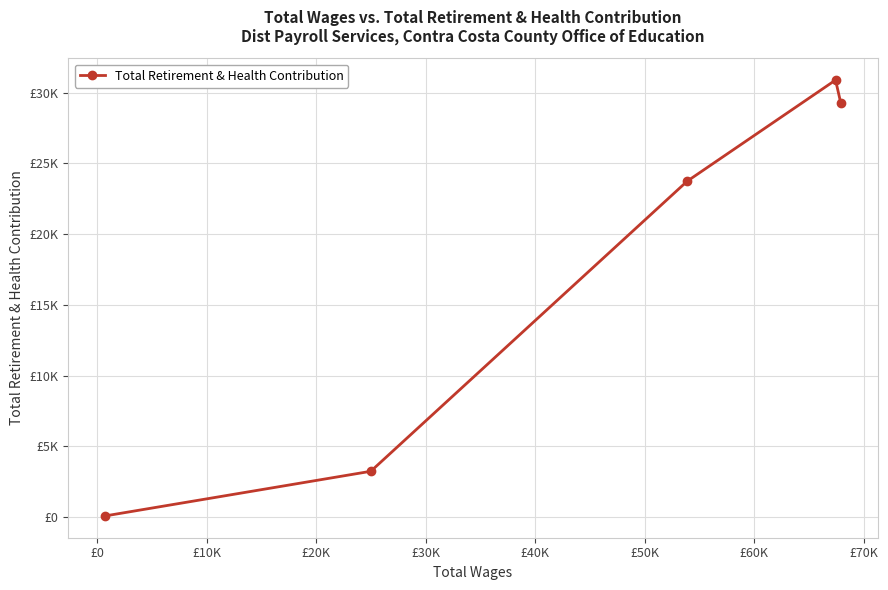

Is this an area chart (filled region under the line)?

No